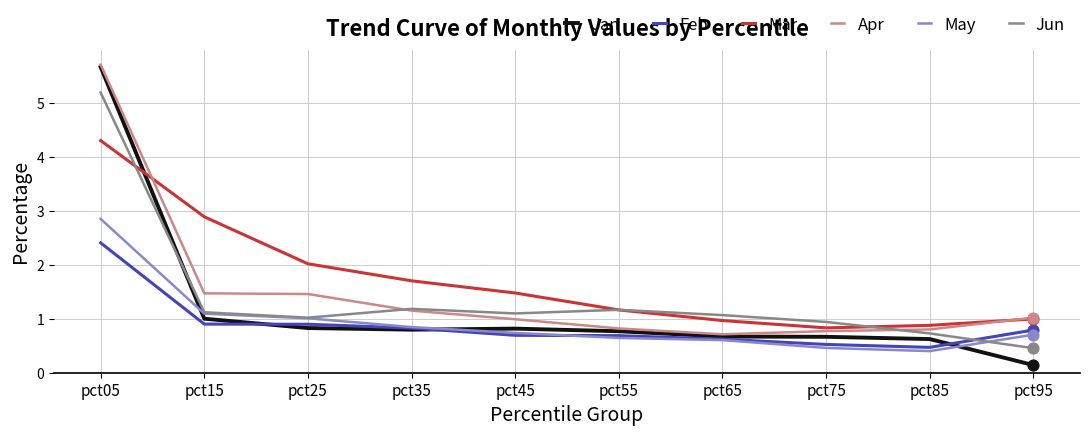

What is the total value across all series at pct35?

6.5